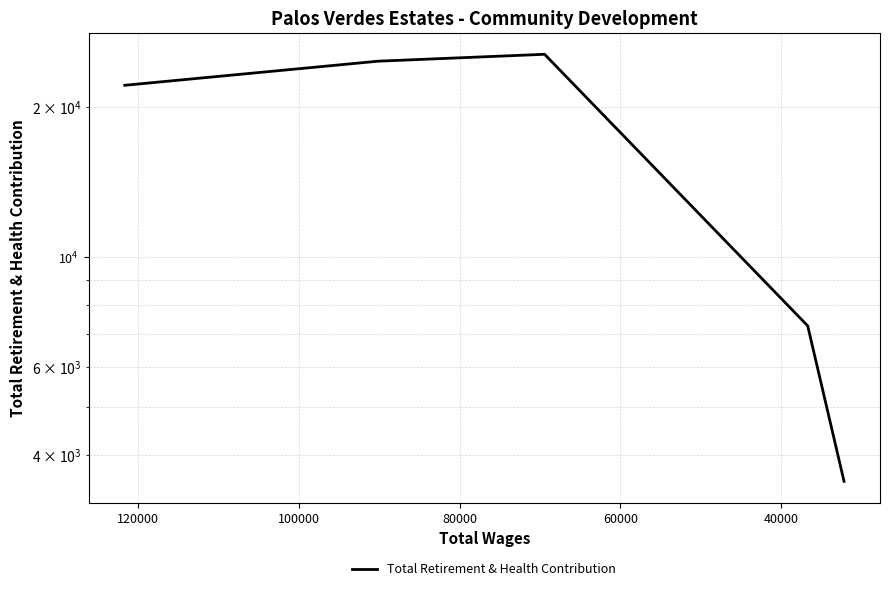

What is the average value?

16637